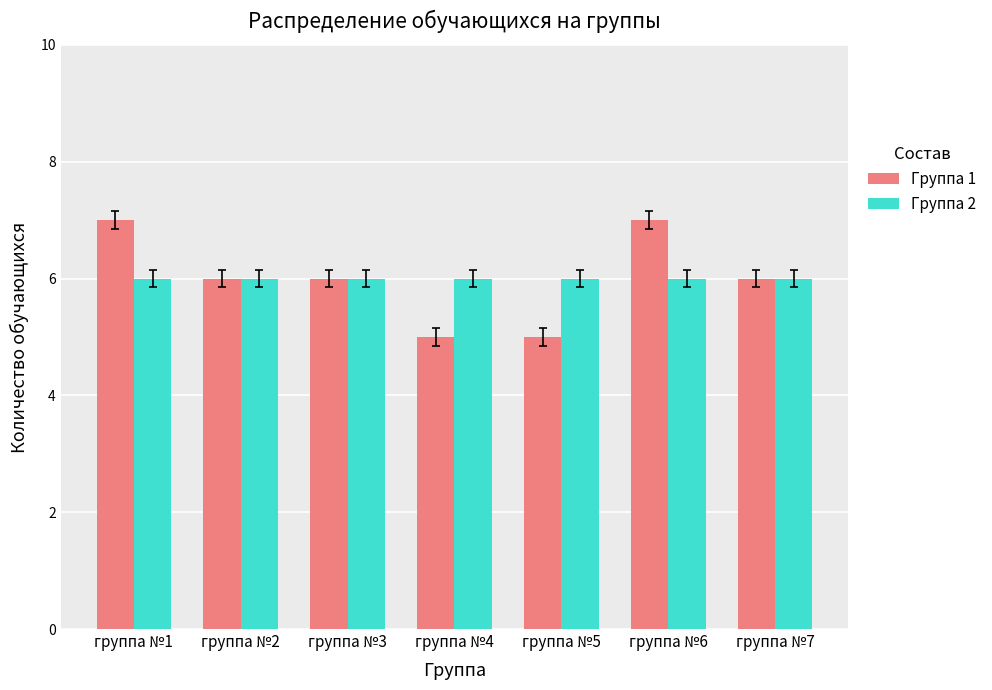

Is the value of Группа 1 at группа №5 greater than the value of Группа 2 at группа №6?

No